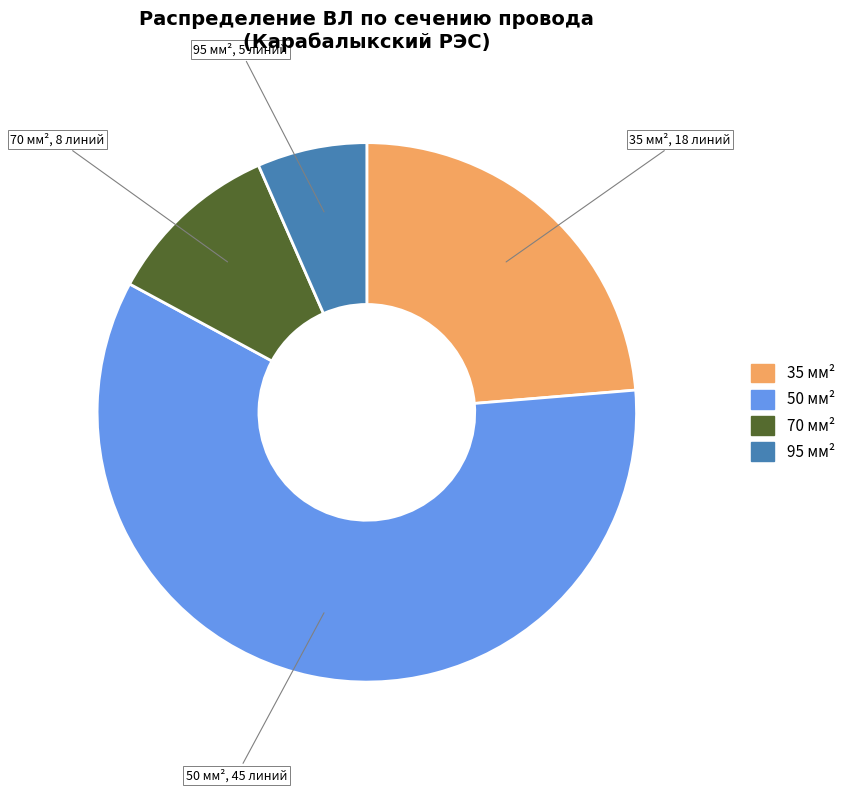

Is there a majority slice in this chart?

Yes